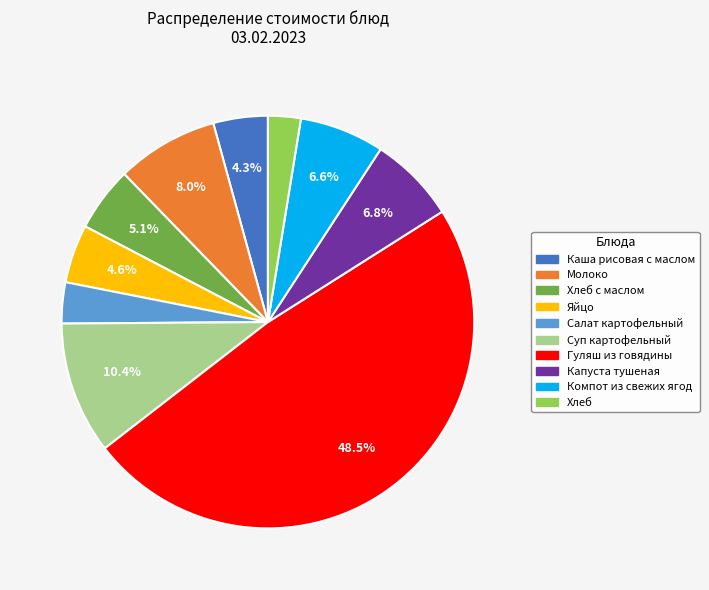

Is there any slice that represents more than half of the pie?

No